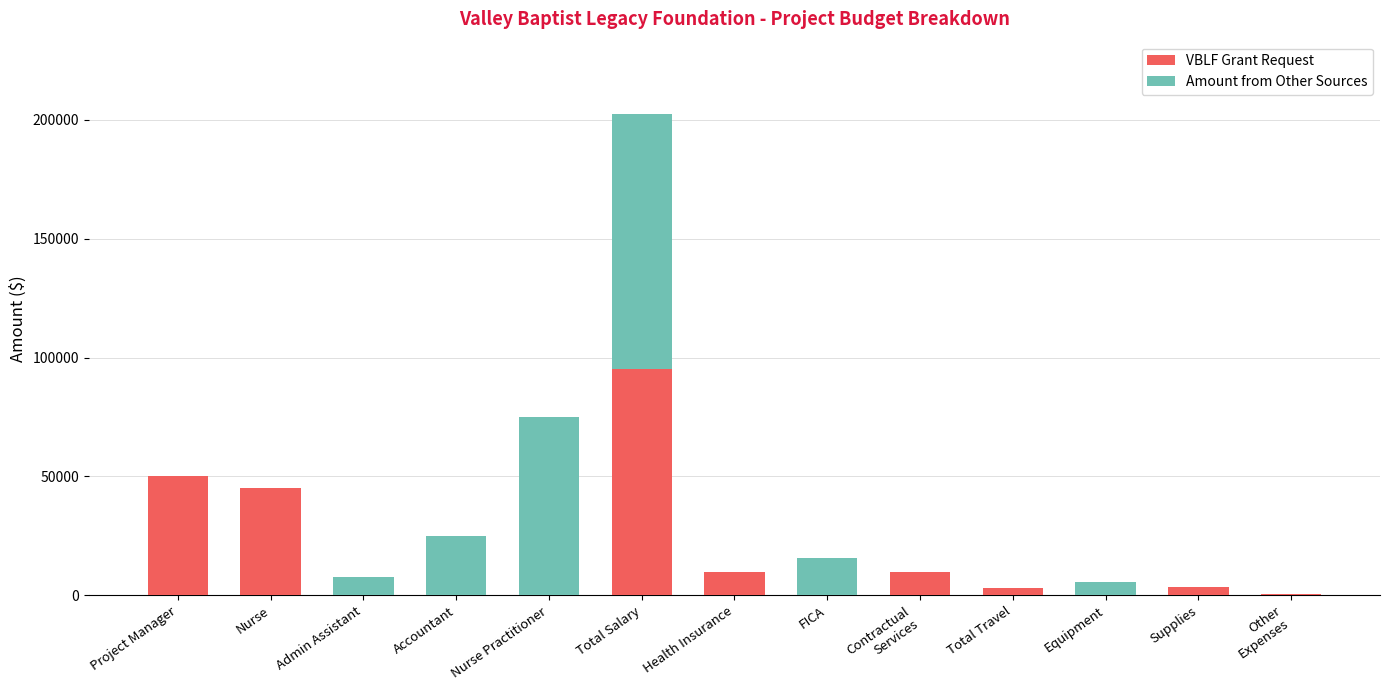

Does the chart contain stacked bars?

Yes